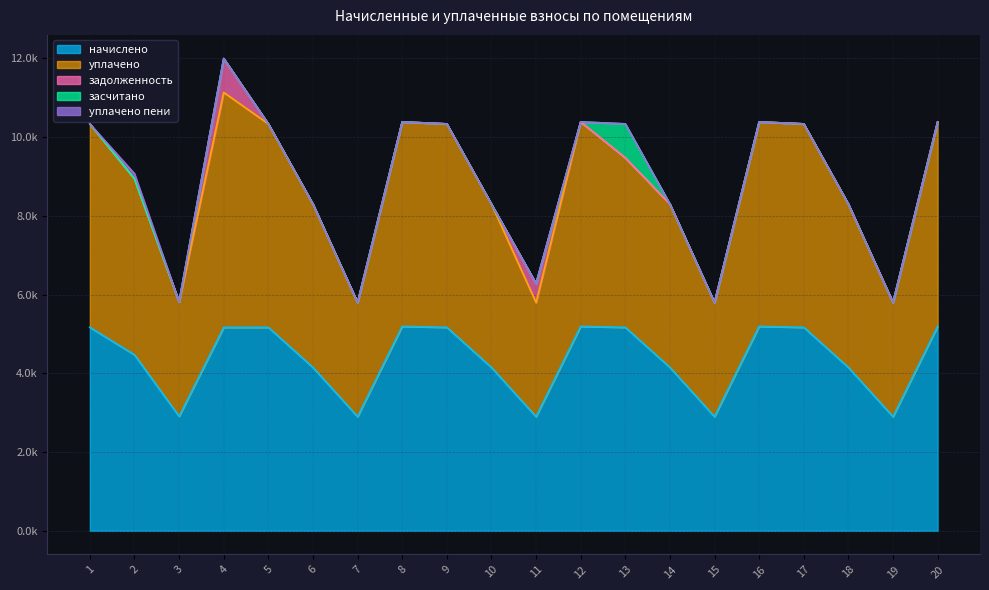

Reading left to right, what are all the values shown in this chart?

начислено: 1=5166.7	2=4469.4	3=2906.3	4=5166.7	5=5166.7	6=4148.3	7=2898.0	8=5191.6	9=5166.7	10=4148.3	11=2898.0	12=5191.6	13=5166.7	14=4148.3	15=2898.0	16=5191.6	17=5166.7	18=4148.3	19=2898.0	20=5191.6
уплачено: 1=5166.7	2=4469.4	3=2906.3	4=5965.4	5=5166.7	6=4148.3	7=2898.0	8=5191.6	9=5166.7	10=4148.3	11=2898.0	12=5191.6	13=4305.6	14=4148.3	15=2898.0	16=5191.6	17=5166.7	18=4148.3	19=2898.0	20=5191.6
задолженность: 1=0.0	2=0.0	3=0.0	4=861.1	5=0.0	6=0.0	7=0.0	8=0.0	9=0.0	10=0.0	11=483.0	12=0.0	13=0.0	14=0.0	15=0.0	16=0.0	17=0.0	18=0.0	19=0.0	20=0.0
засчитано: 1=0.0	2=0.0	3=0.0	4=0.0	5=0.0	6=0.0	7=0.0	8=0.0	9=0.0	10=0.0	11=0.0	12=0.0	13=861.1	14=0.0	15=0.0	16=0.0	17=0.0	18=0.0	19=0.0	20=0.0
уплачено пени: 1=0.0	2=130.6	3=0.0	4=0.0	5=0.0	6=0.0	7=0.0	8=0.0	9=0.0	10=0.0	11=0.0	12=0.0	13=0.0	14=0.0	15=0.0	16=0.0	17=0.0	18=0.0	19=0.0	20=0.0